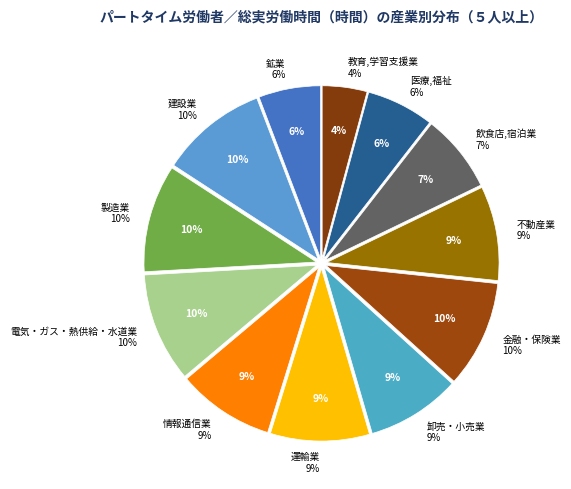

How many segments does this pie chart have?

12